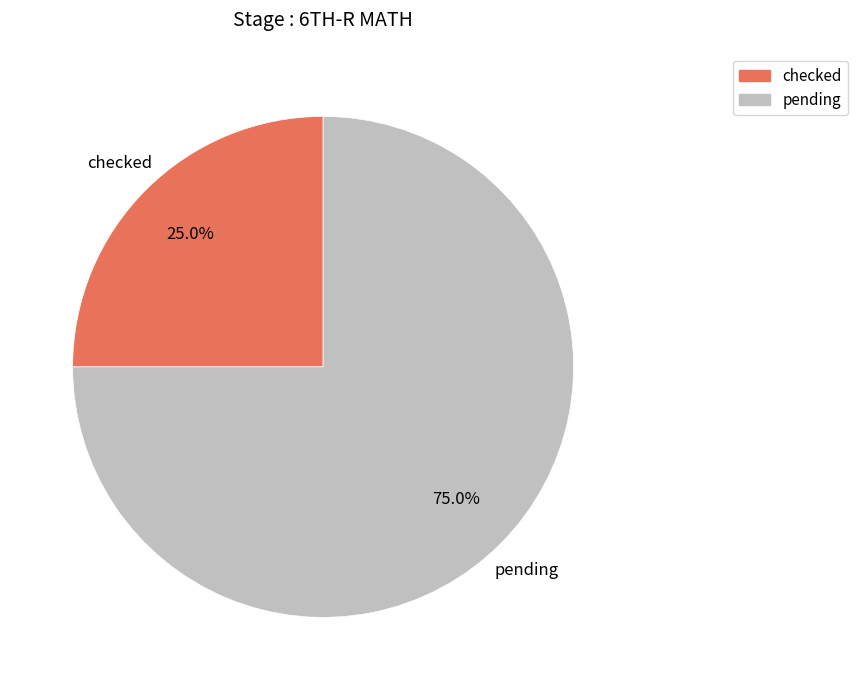

To the nearest percent, what is the difference between the pending and checked slice percentages?

50%